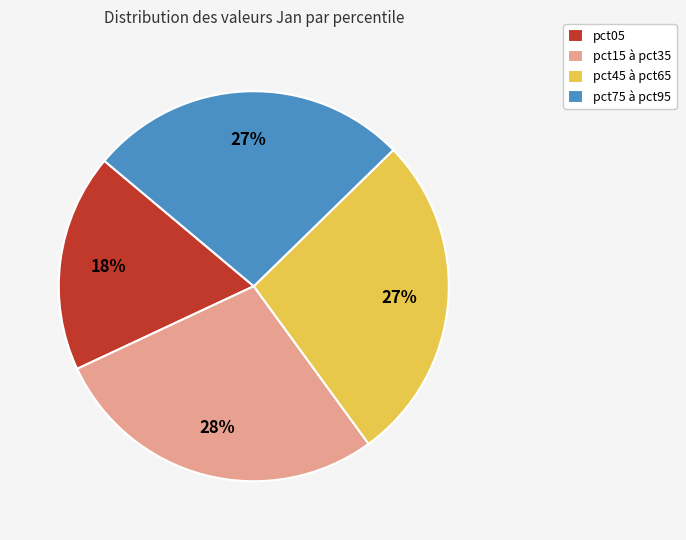

What percentage is the pct05 slice, to the nearest percent?

18%